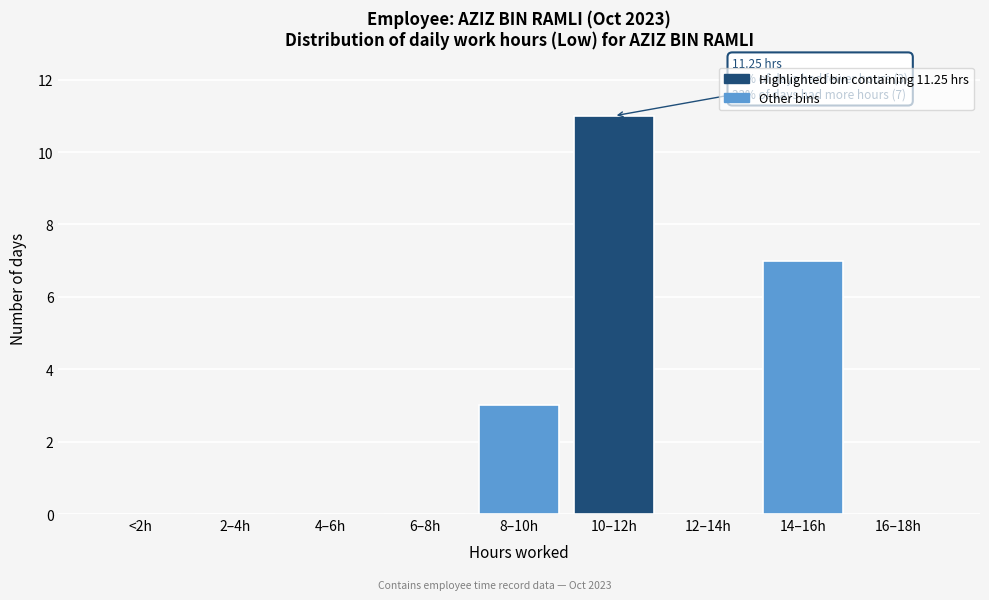

Reading left to right, extract all data points from this chart.

<2h=0	2–4h=0	4–6h=0	6–8h=0	8–10h=3	10–12h=11	12–14h=0	14–16h=7	16–18h=0